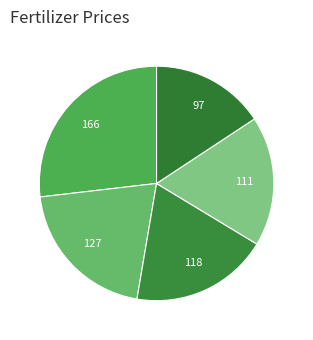

Does any single category account for the majority?

No